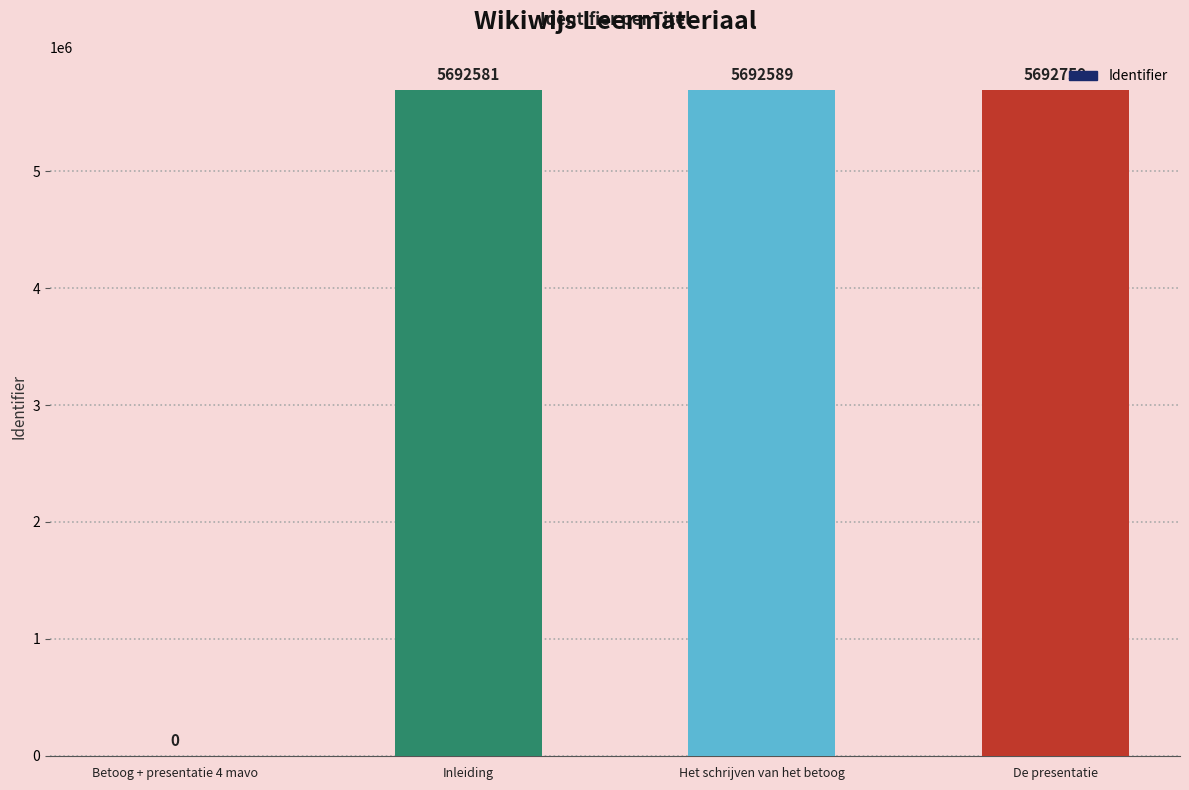

True or false: the data shows 0 at Betoog + presentatie 4 mavo.

True